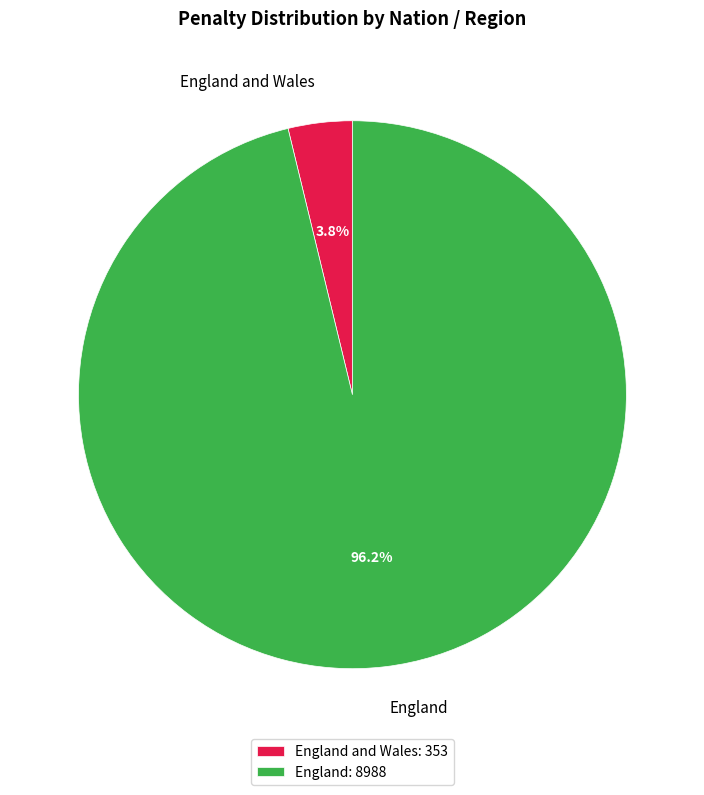

What is the smallest slice in the pie chart?

England and Wales: 353